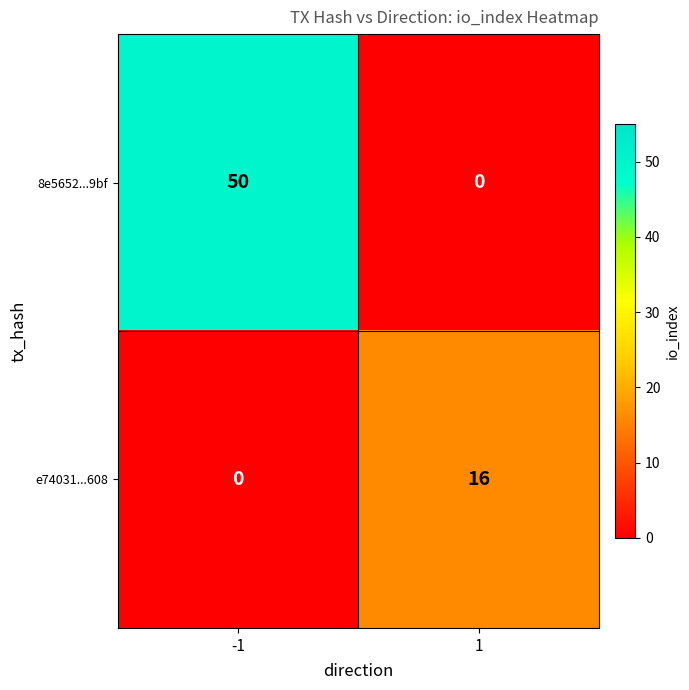

What is the difference between the e74031...608 values at 1 and -1?

16